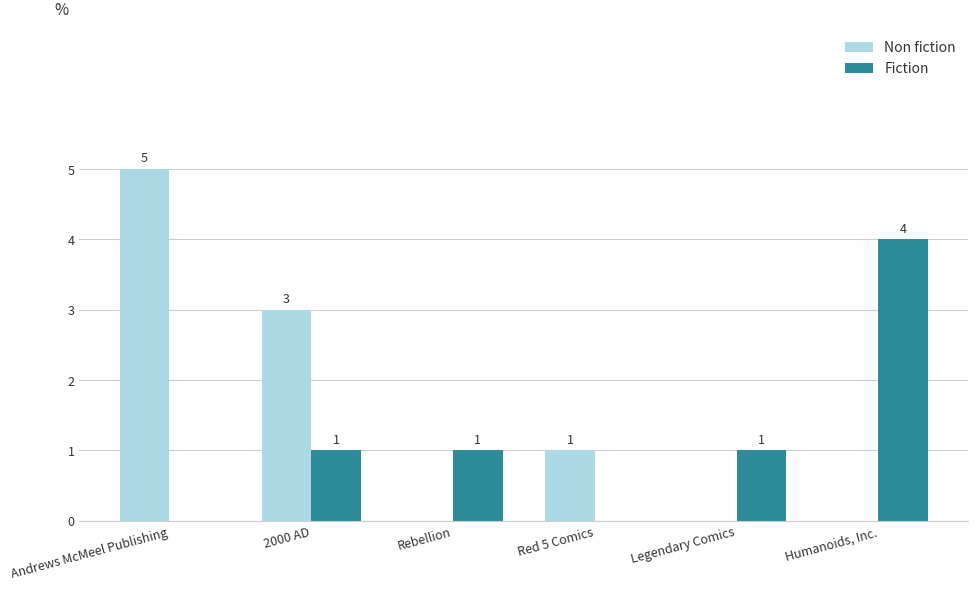

What is the sum of all Fiction values?

7